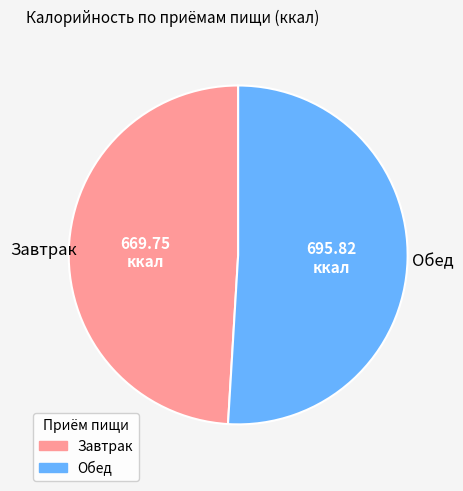

Rank the categories by value from lowest to highest.

Завтрак, Обед